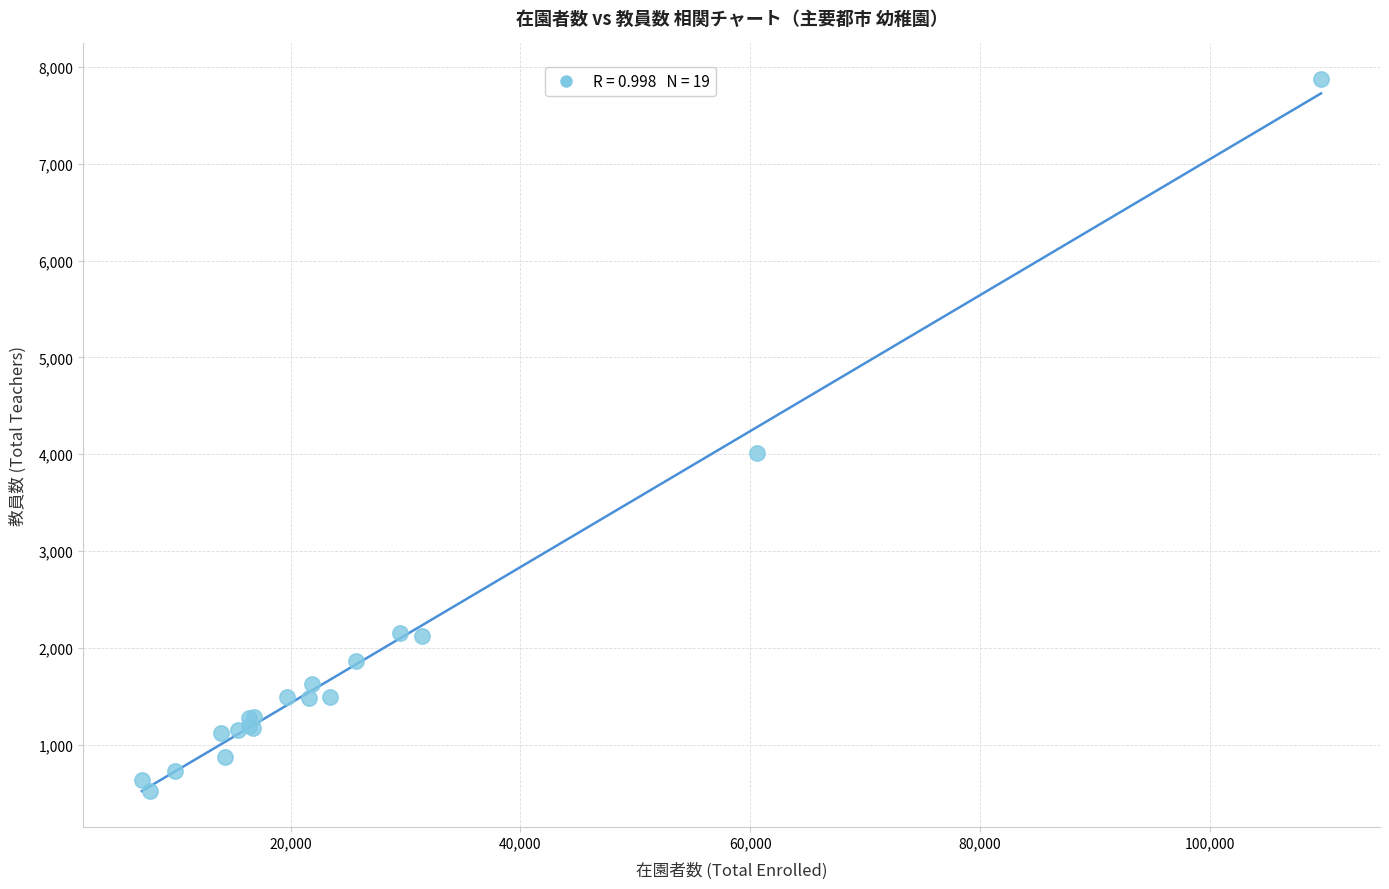

What Y value in the scatter plot is closest to 4197?

4014